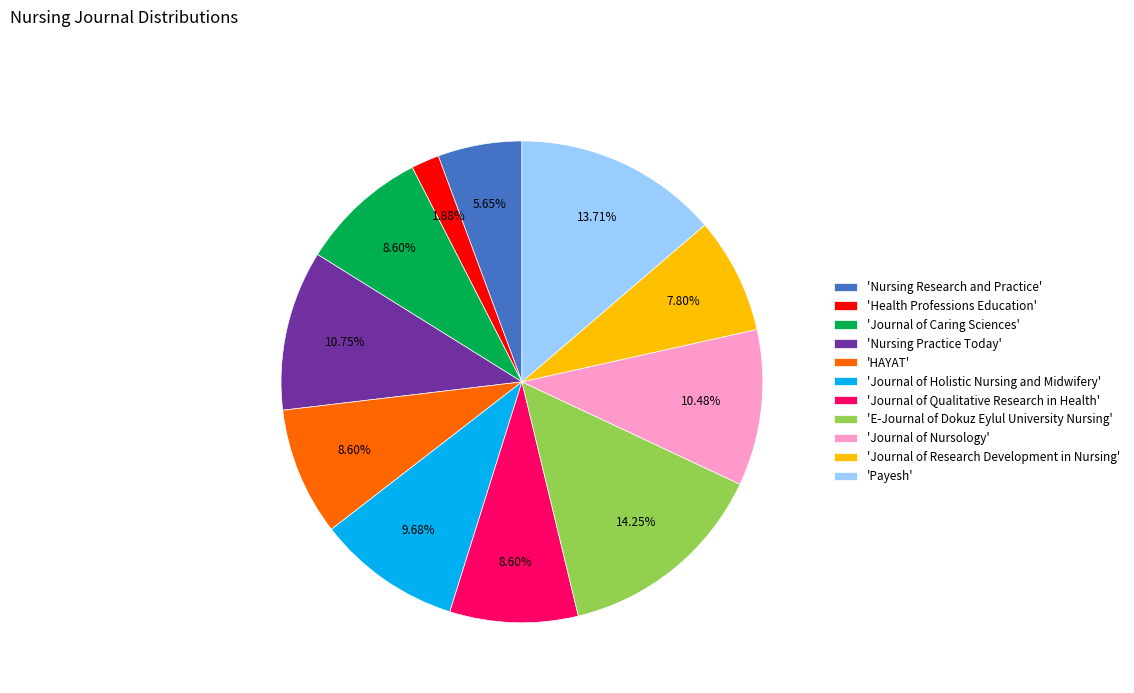

What is the smallest slice in the pie chart?

'Health Professions Education'